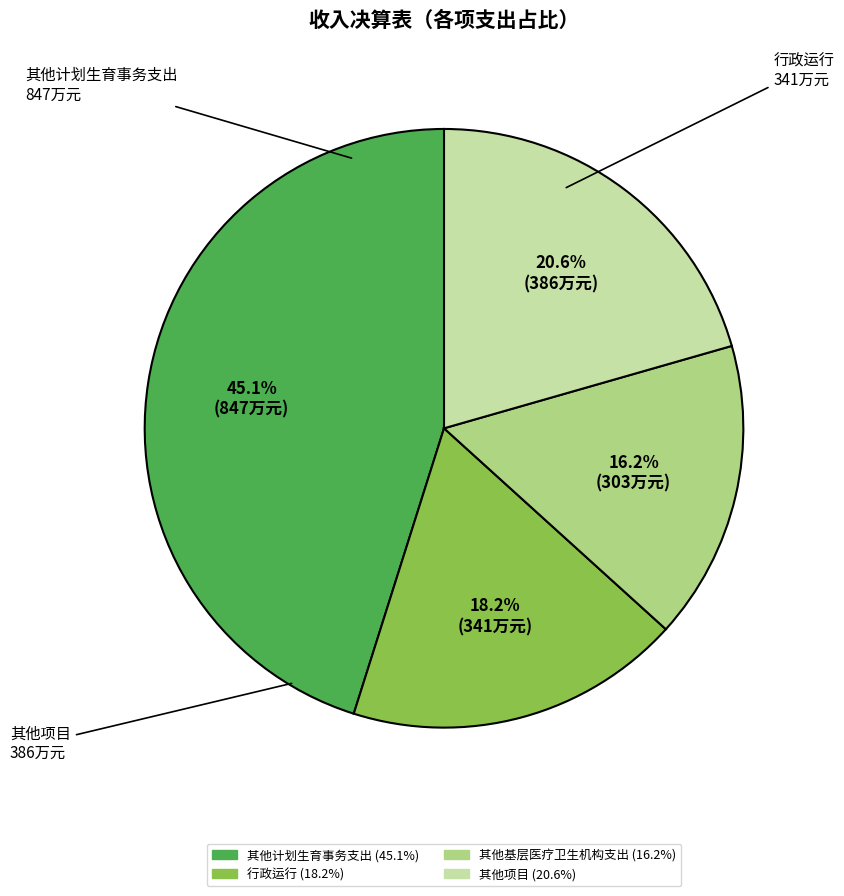

To the nearest percent, what is the average slice percentage?

25%